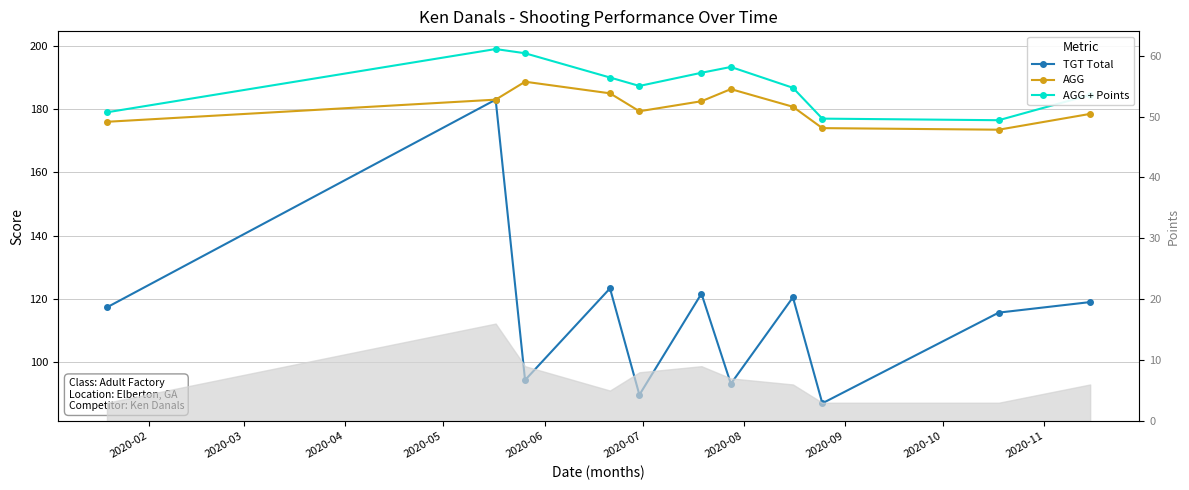

How many series are shown in this chart?

3